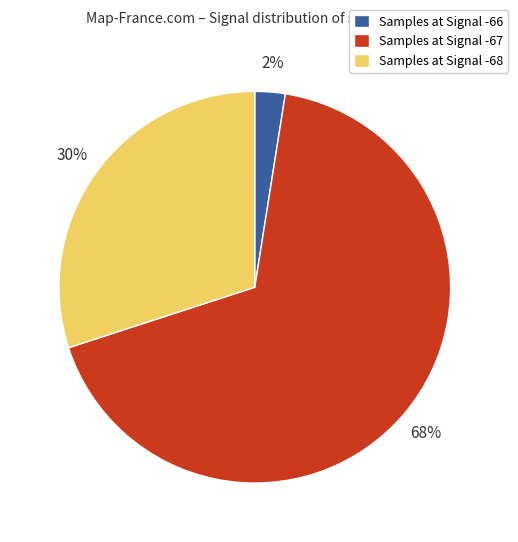

Which has a higher value, Samples at Signal -68 or Samples at Signal -66?

Samples at Signal -68